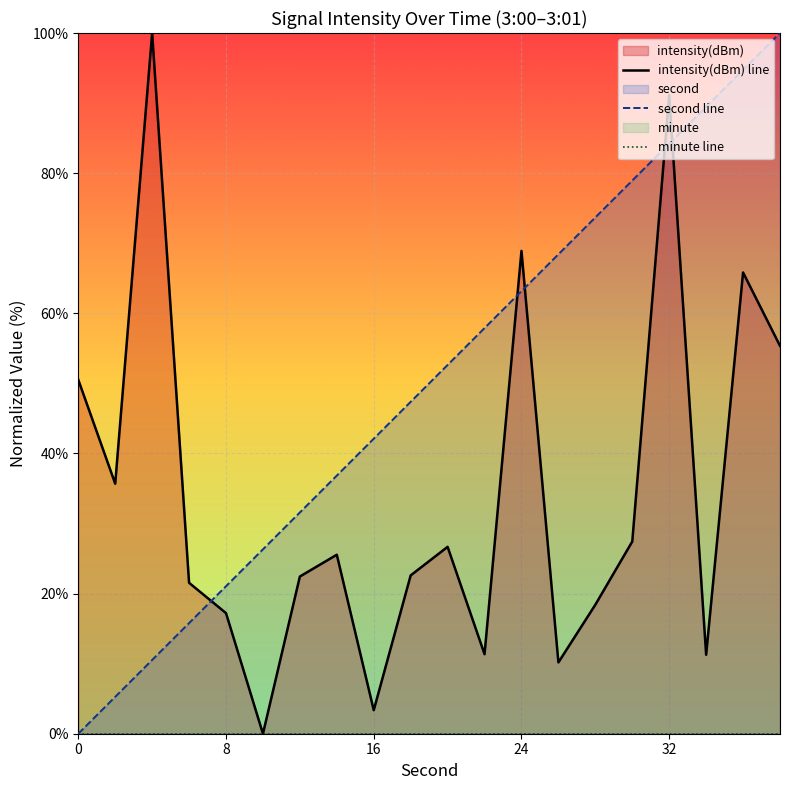

What is the value of the intensity(dBm) line point at the 10th from the left?

22.6